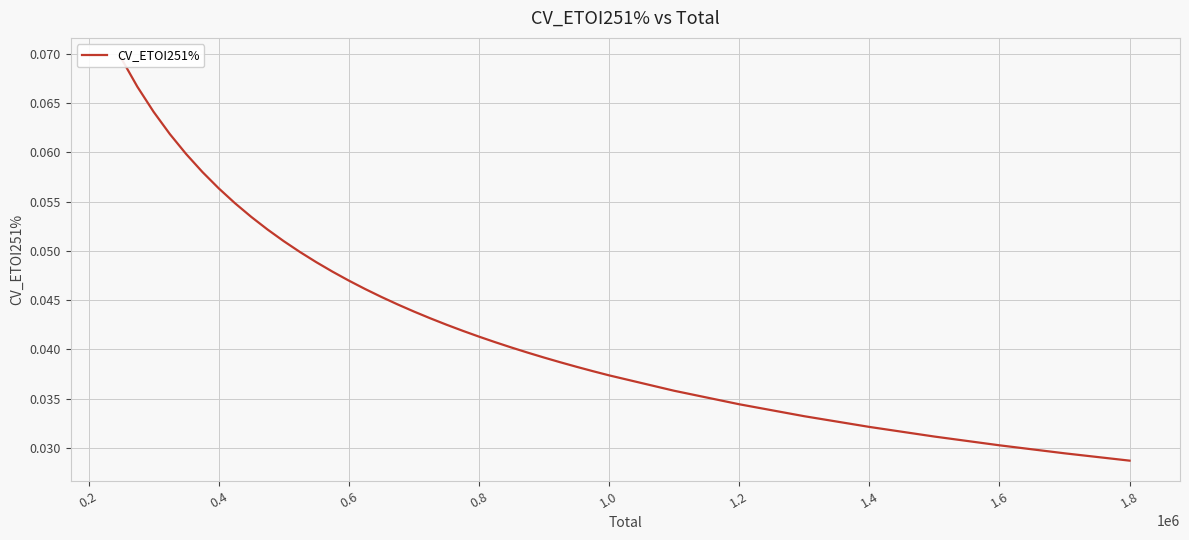

True or false: there are more than 0 points higher than both neighbors.

False